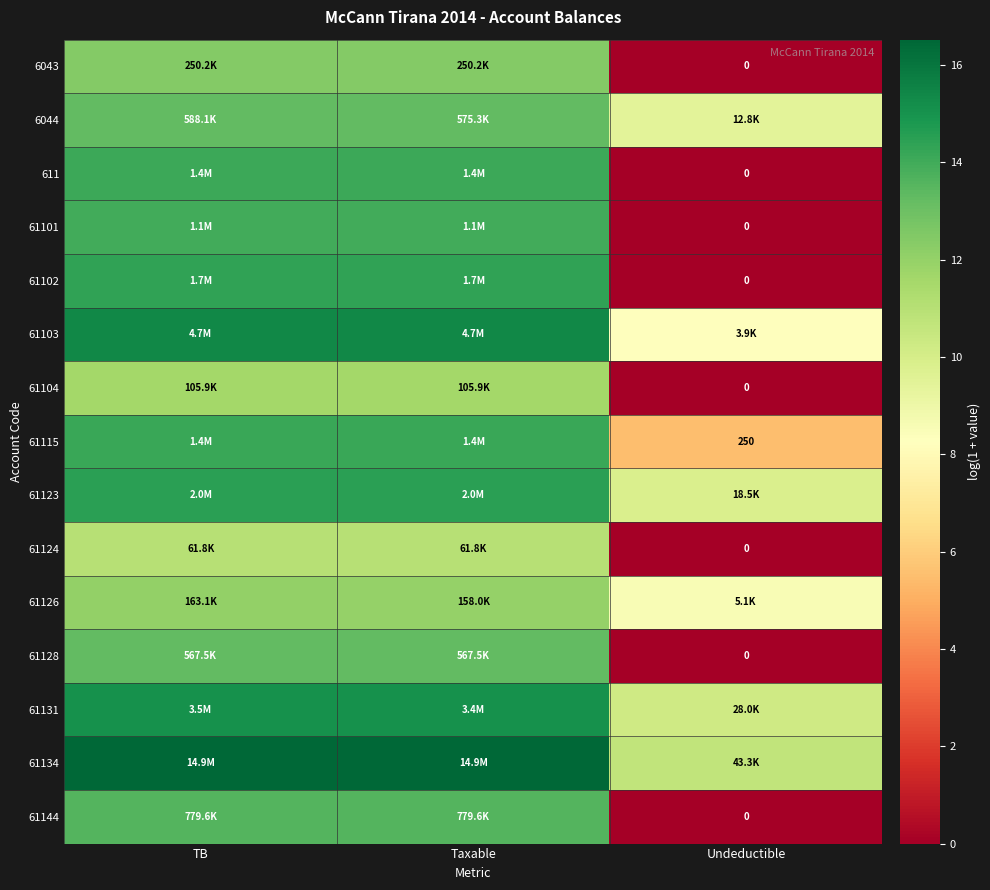

How many values in the 61123 series are below 14?

1